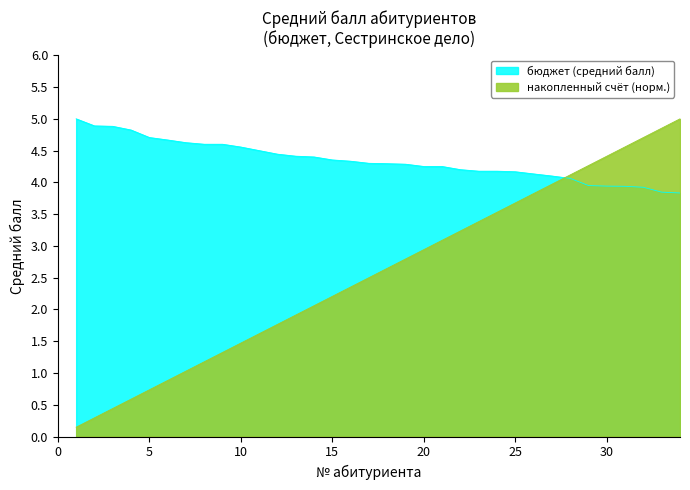

What is the sum of the бюджет values at 16 and 22?

8.5